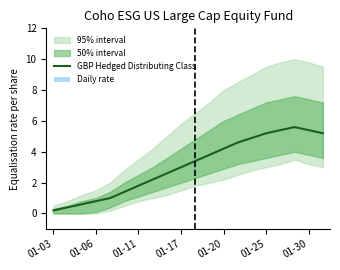

Is it true that GBP Hedged Distributing Class equals 4.2 at 01-17?

False